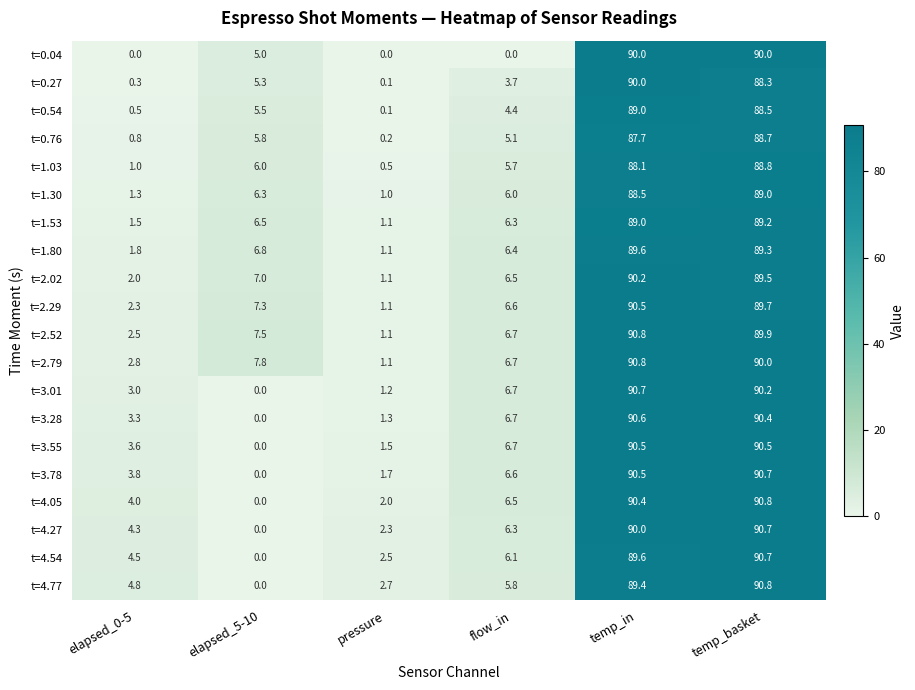

How many categories are shown in the chart?

6